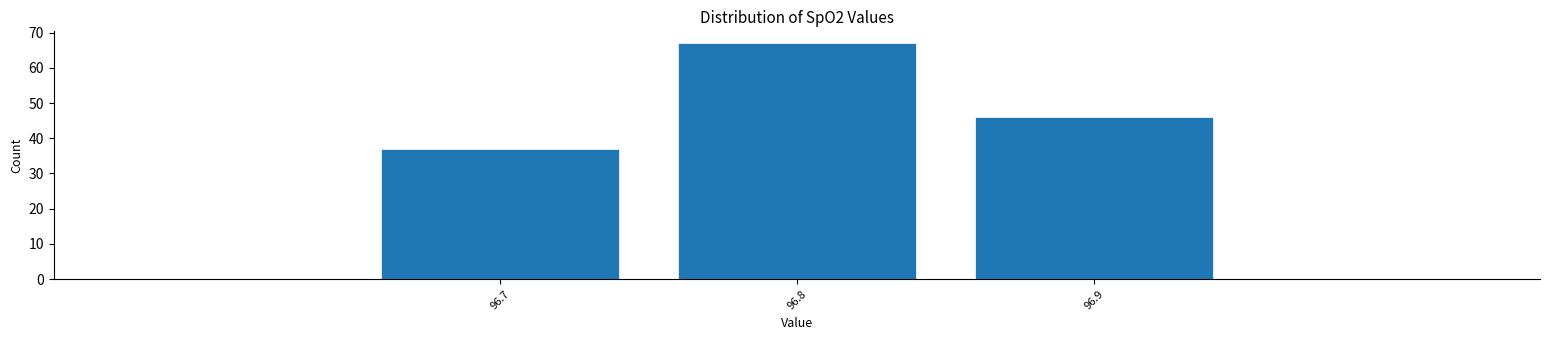

Reading left to right, transcribe this chart: for each bar, give the range it covers on the x-axis and its height. The values are not printed on the chart, so give them approximately, as read against the axis.

96.65 to 96.75: 37
96.75 to 96.85: 67
96.85 to 96.95: 46